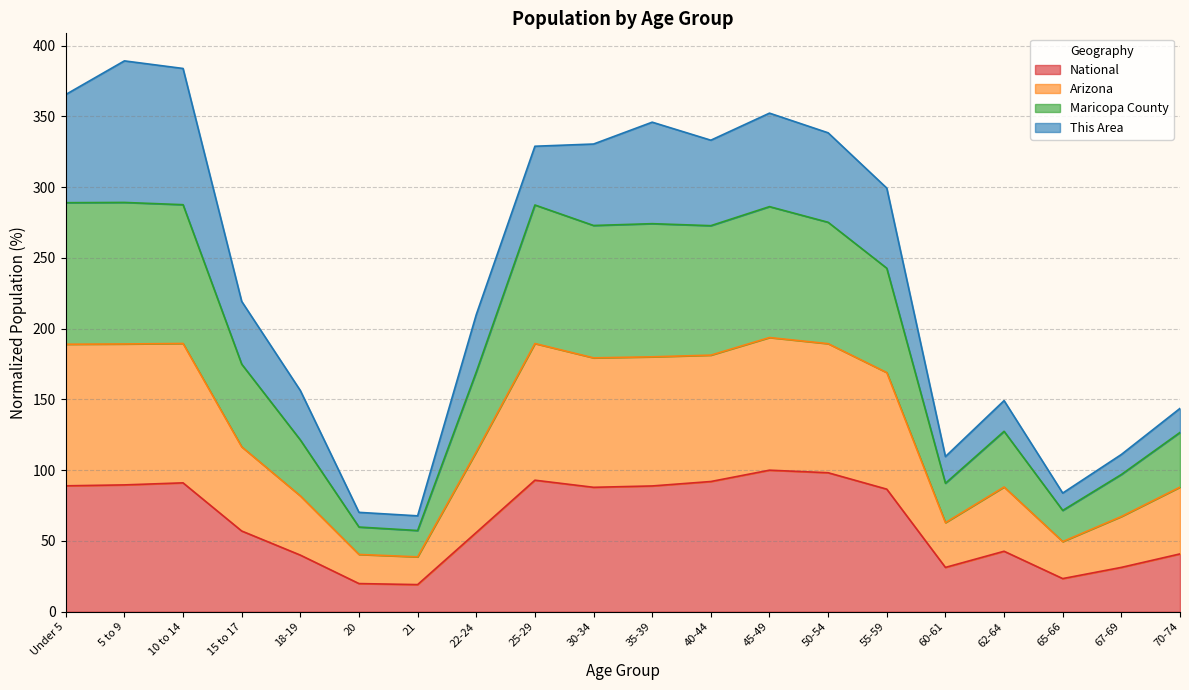

Between 20 and 67-69, which is larger?

67-69